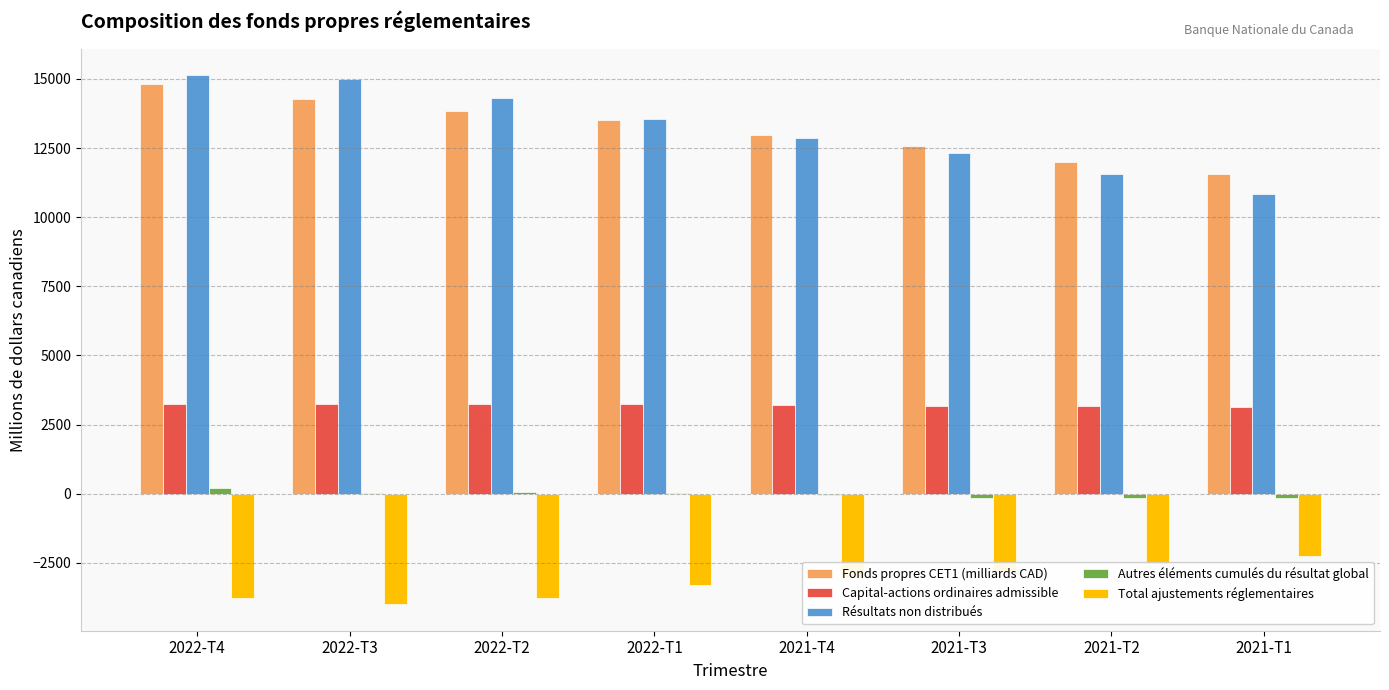

What is the maximum value shown in the chart?

15140